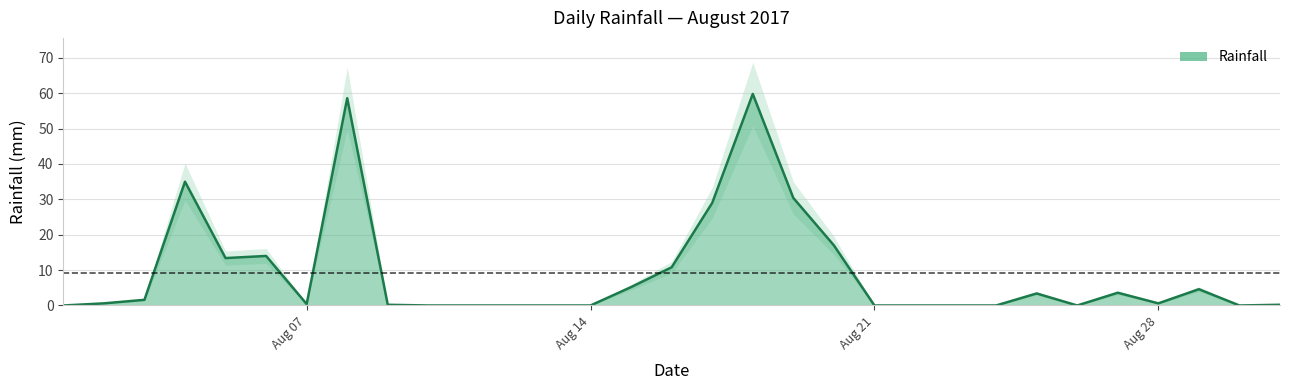

Is it true that the value at 2017-08-16 is 10.8?

True